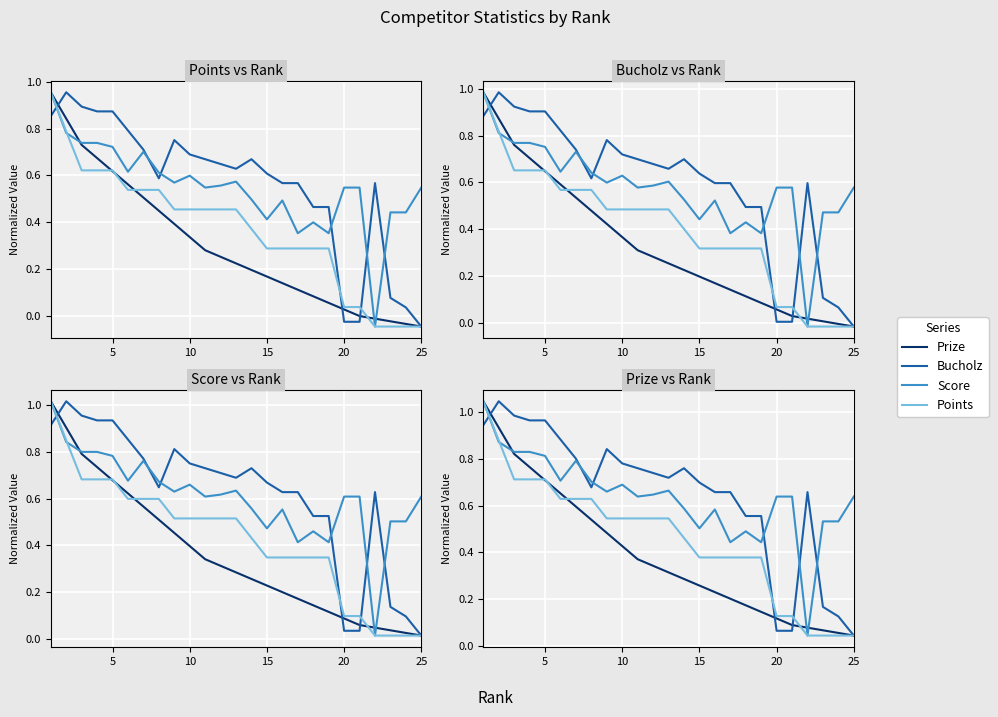

How many lines are shown in the chart?

4